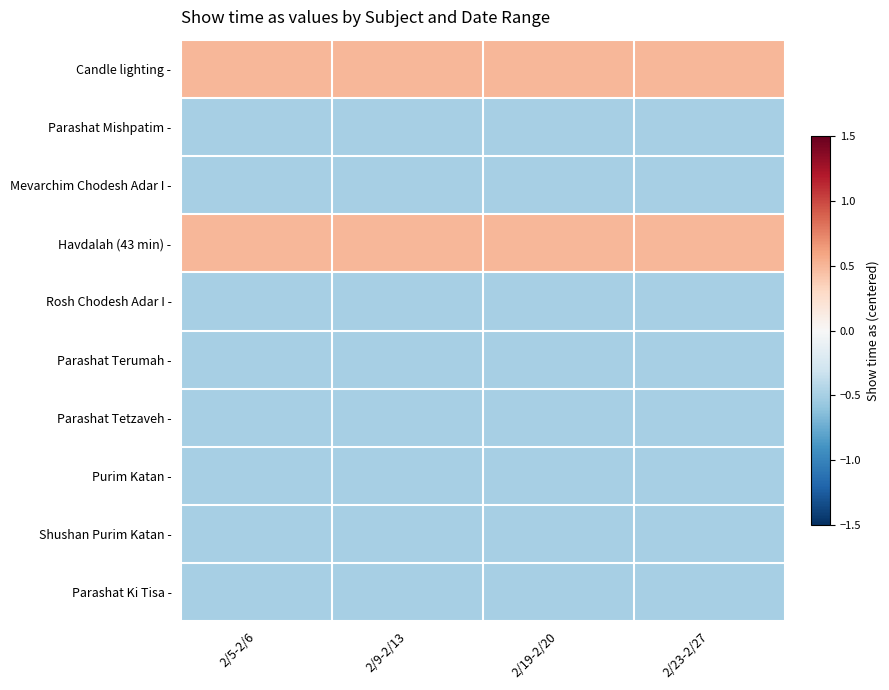

Rank the series by their maximum value, from highest to lowest.

Candle lighting -, Havdalah (43 min) -, Parashat Mishpatim -, Mevarchim Chodesh Adar I -, Rosh Chodesh Adar I -, Parashat Terumah -, Parashat Tetzaveh -, Purim Katan -, Shushan Purim Katan -, Parashat Ki Tisa -